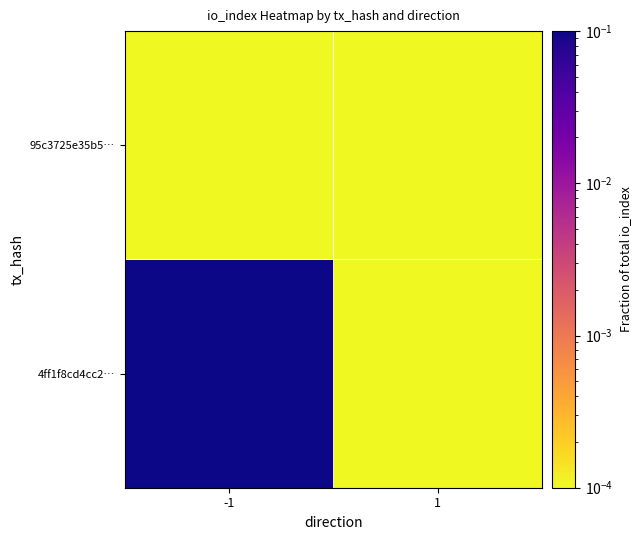

At how many categories does at least one series exceed 0?

2